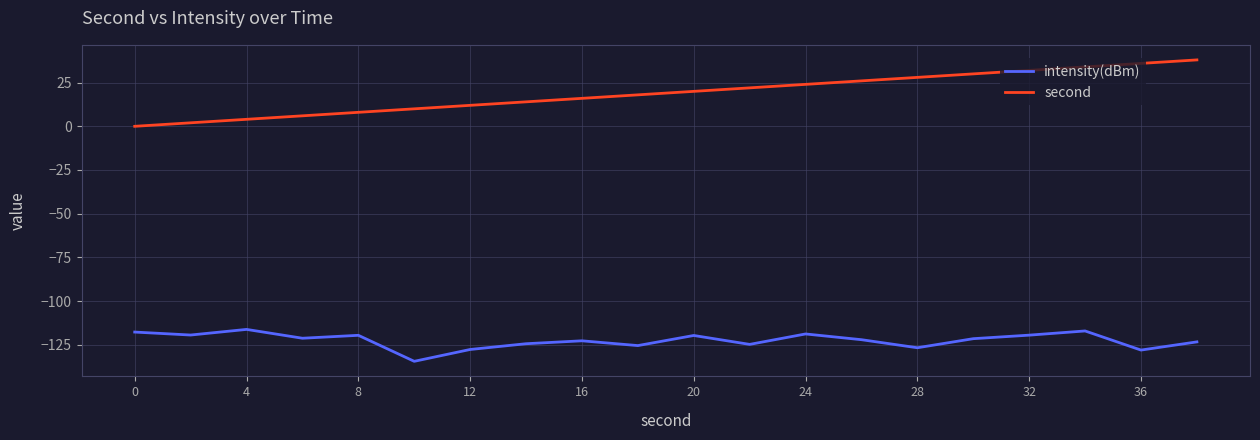

True or false: intensity(dBm) and second cross at least once.

False